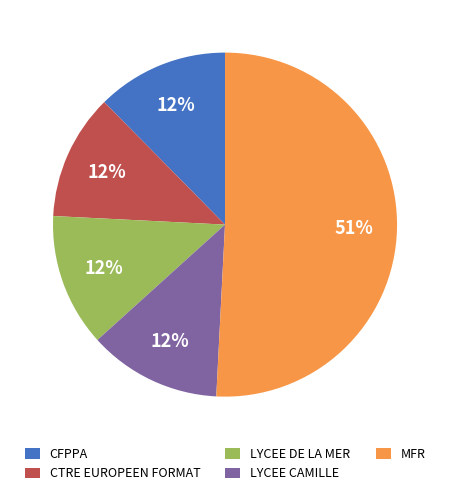

To the nearest percent, what is the difference between the largest and smallest slice percentages?

39%